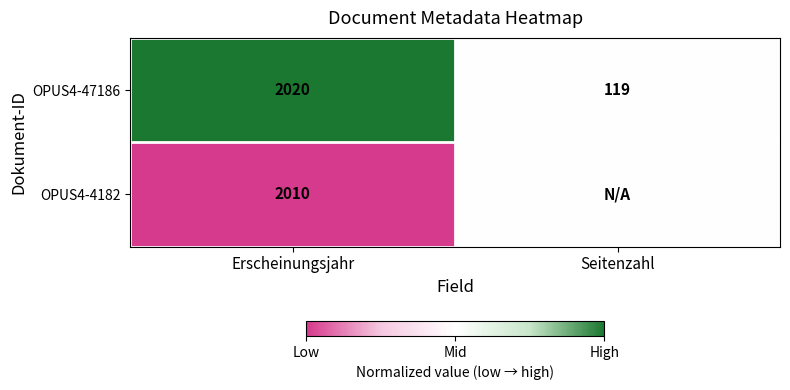

What is the difference between the highest and lowest values at Erscheinungsjahr?

10.0